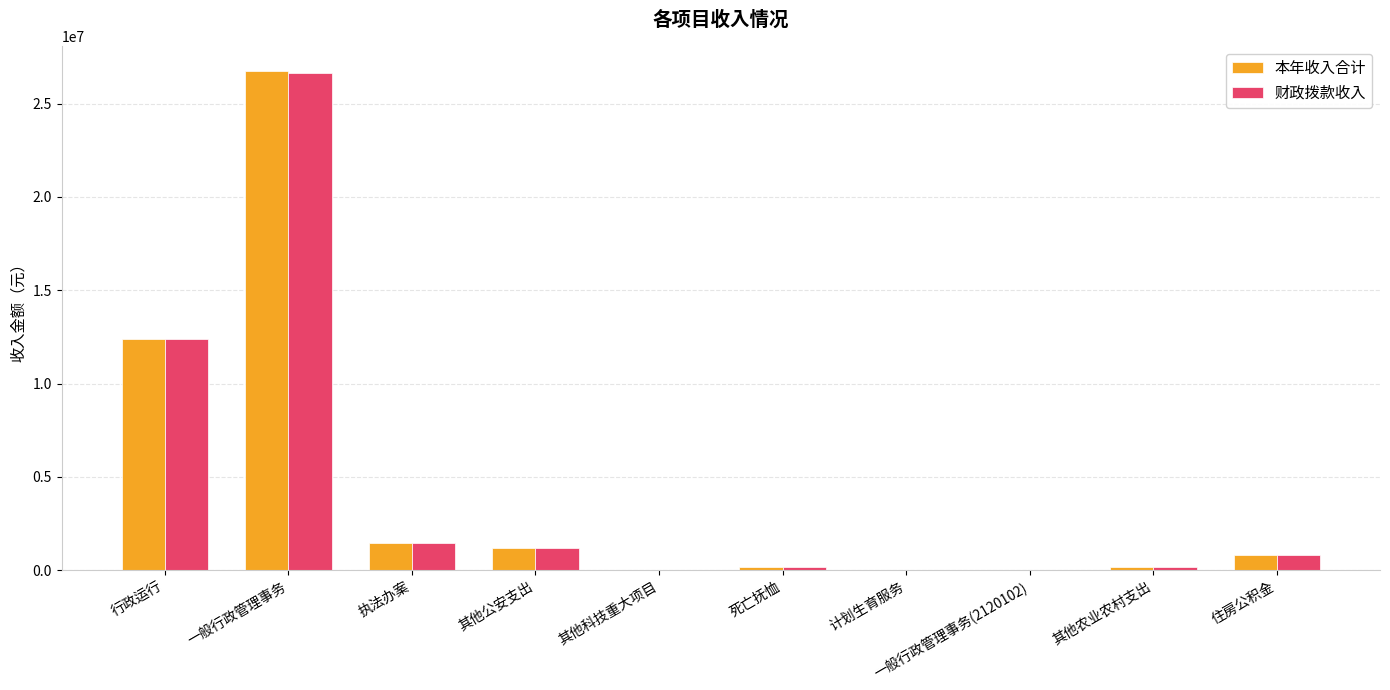

True or false: 本年收入合计 has a value of 20000.0 at 一般行政管理事务(2120102).

True